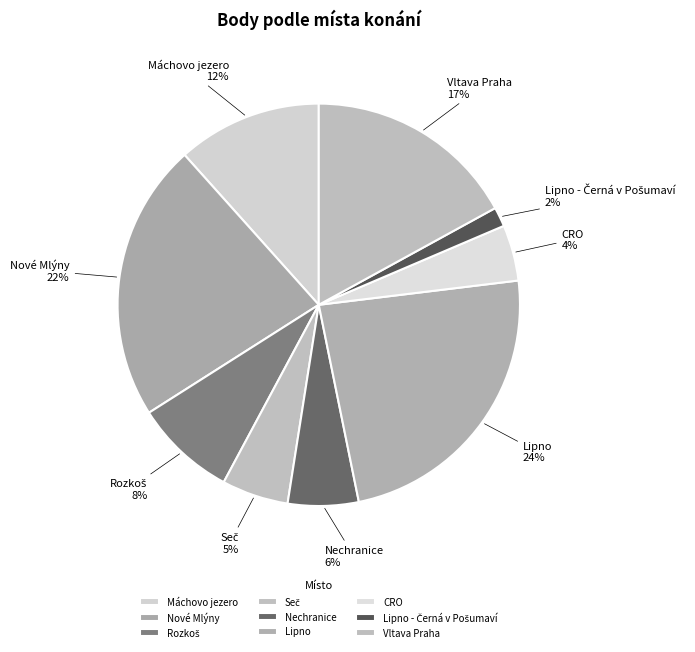

Which category has the biggest portion of the pie?

Lipno